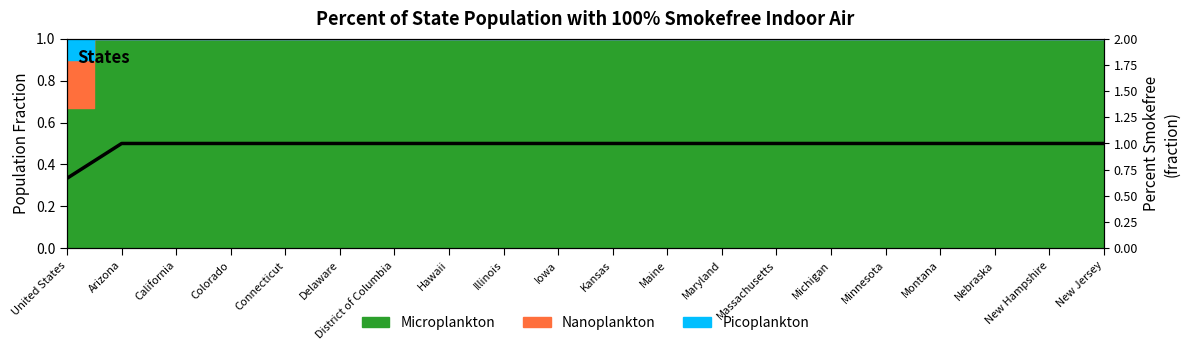

True or false: the data shows 1.0 at New Jersey.

True